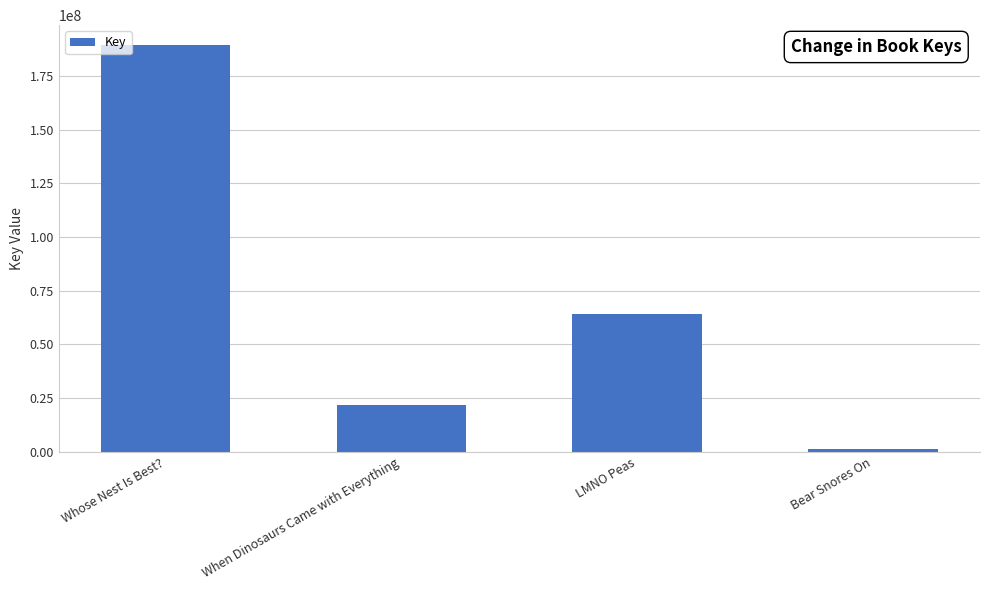

Read the value at Bear Snores On, to the nearest 50.

1565300